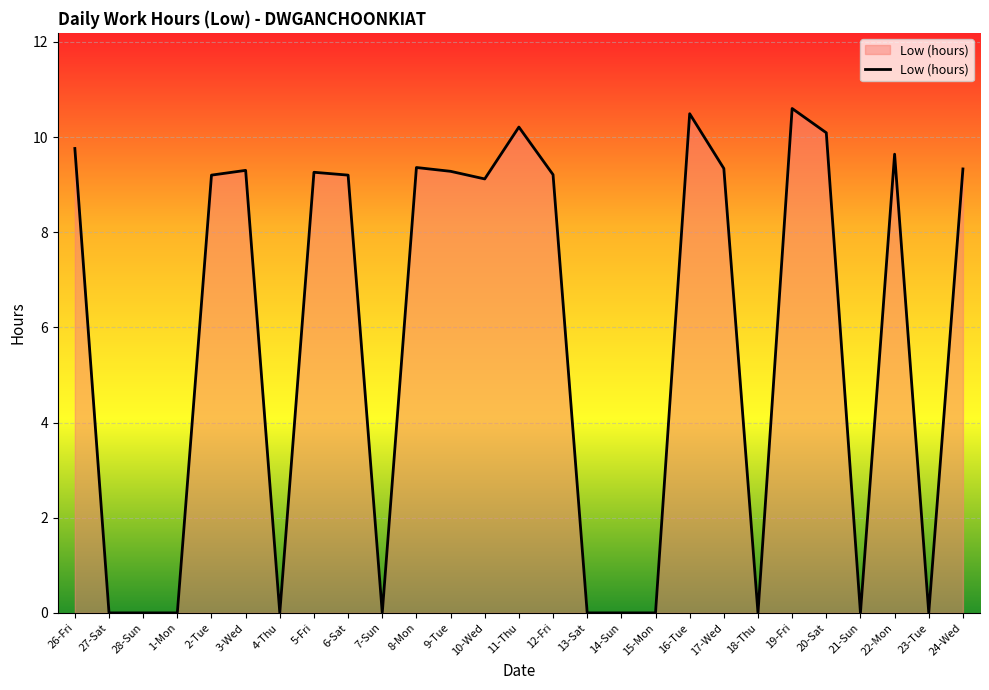

True or false: the data shows 0.0 at 28-Sun.

True